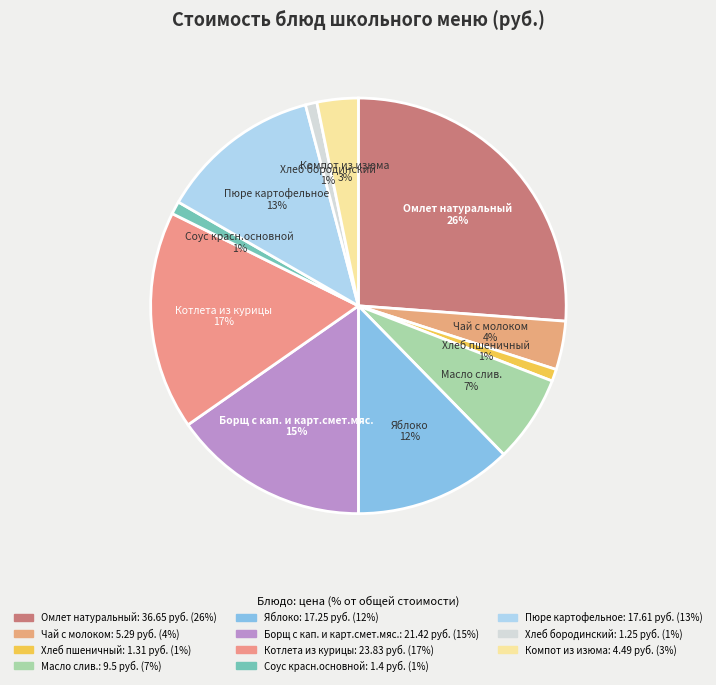

To the nearest percent, what portion does Компот из изюма represent?

3%